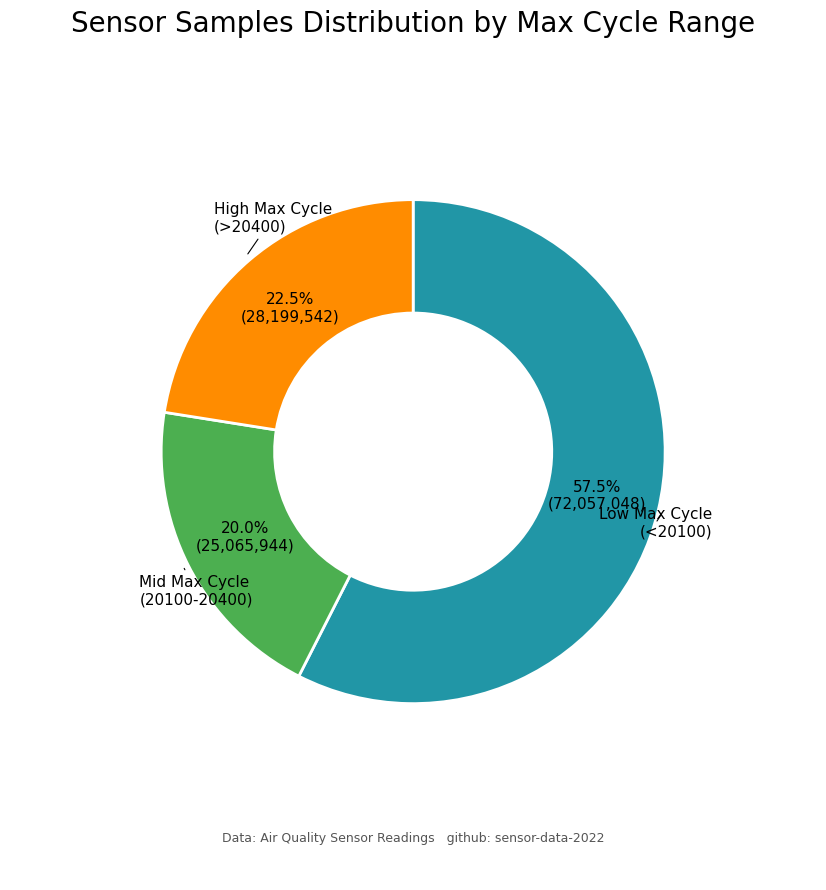

Is there a majority slice in this chart?

Yes